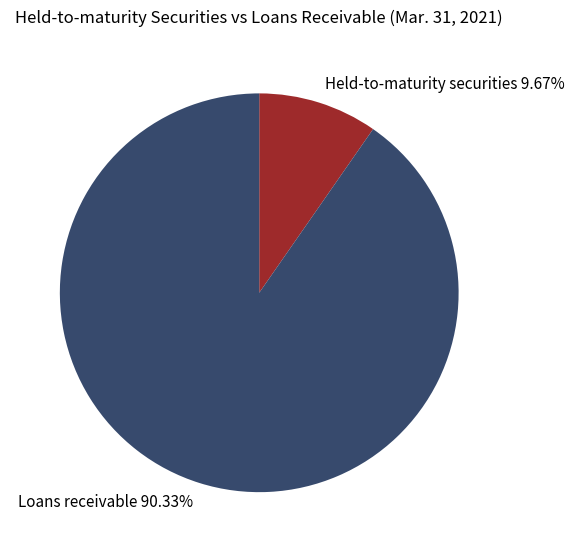

What is the largest slice in the pie chart?

Loans receivable